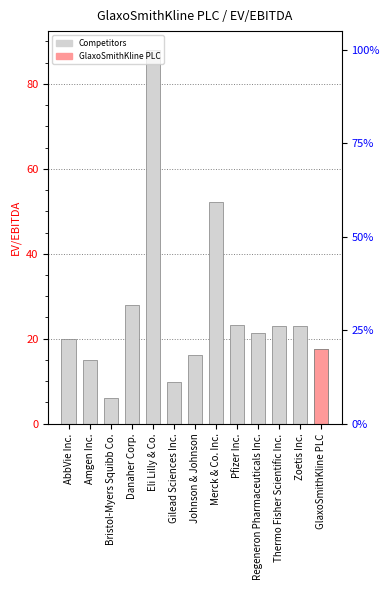

The chart shows a value of 33.3 at Thermo Fisher Scientific Inc.. True or false?

False